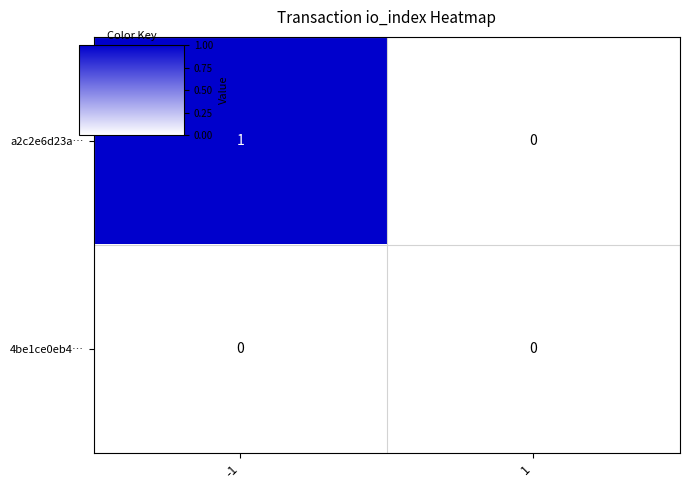

The value of 4be1ce0eb4… at 1 is 0. True or false?

True